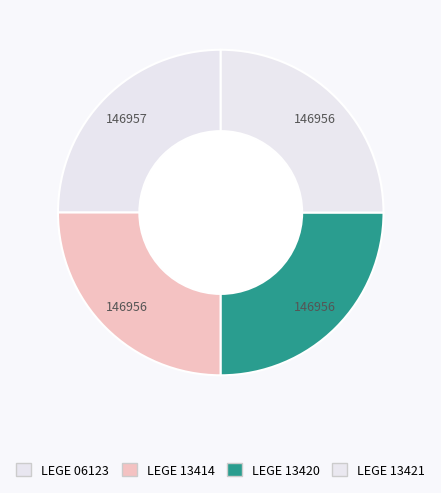

Is the sum of LEGE 13414 and LEGE 13420 greater than half?

No